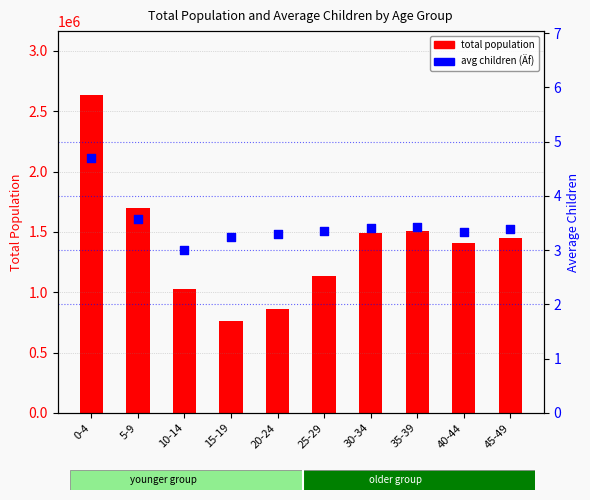

Which series reaches the maximum Y coordinate?

total population